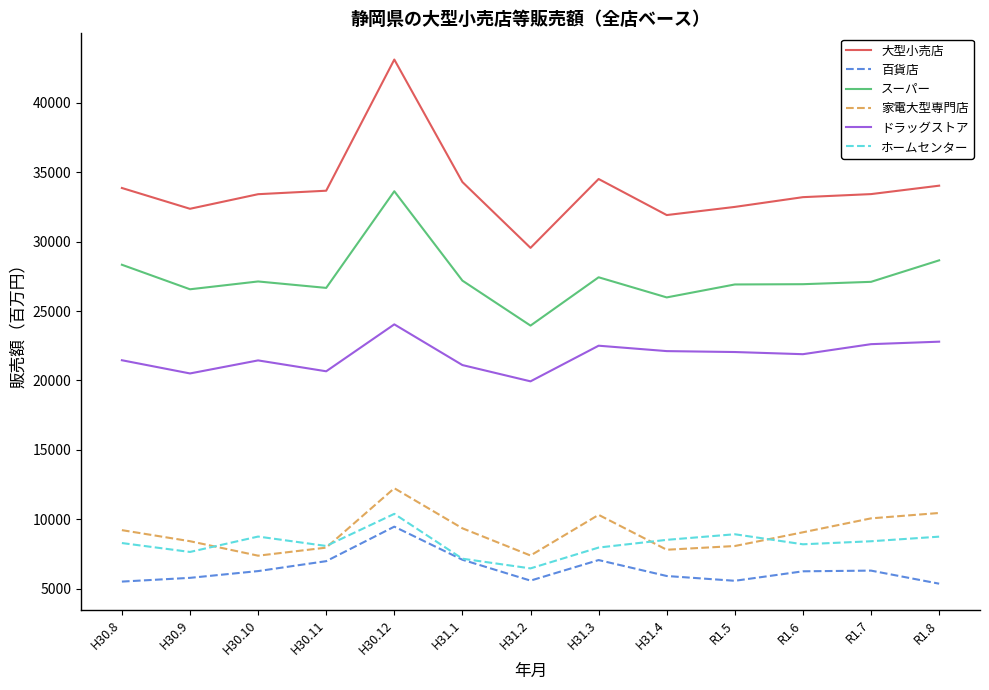

The value of 大型小売店 at H31.3 is 55448. True or false?

False